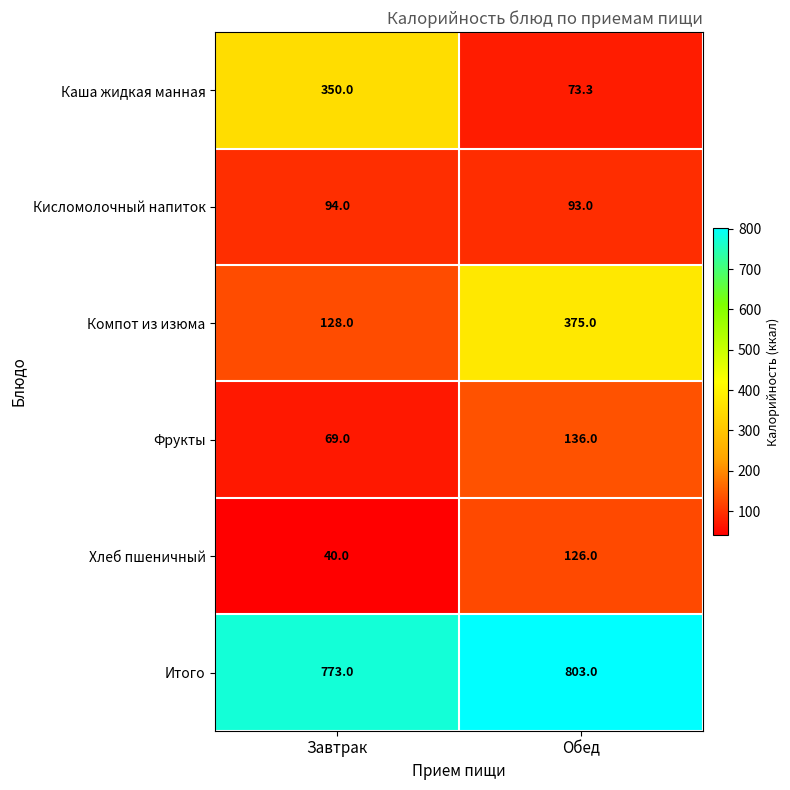

Reading left to right, list all the values displayed in this chart.

Каша жидкая манная: Завтрак=350.0	Обед=73.3
Кисломолочный напиток: Завтрак=94.0	Обед=93.0
Компот из изюма: Завтрак=128.0	Обед=375.0
Фрукты: Завтрак=69.0	Обед=136.0
Хлеб пшеничный: Завтрак=40.0	Обед=126.0
Итого: Завтрак=773.0	Обед=803.0